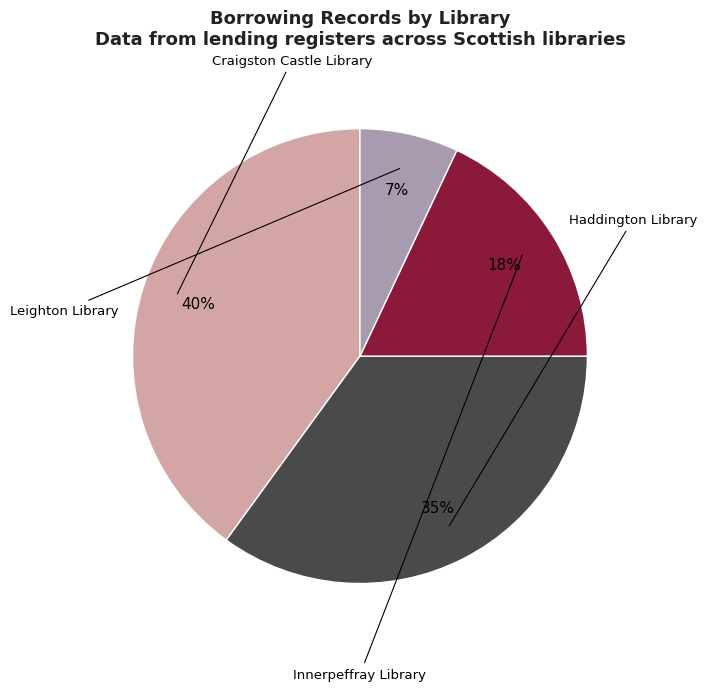

Does any single category account for the majority?

No